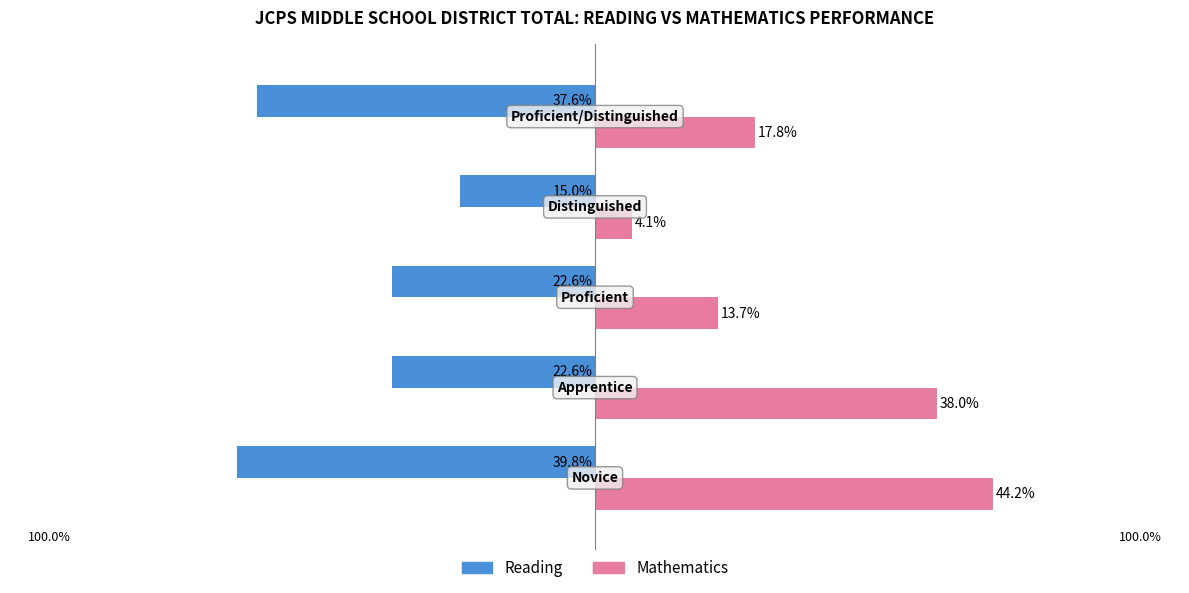

List the series in order of their peak value, lowest first.

Reading, Mathematics